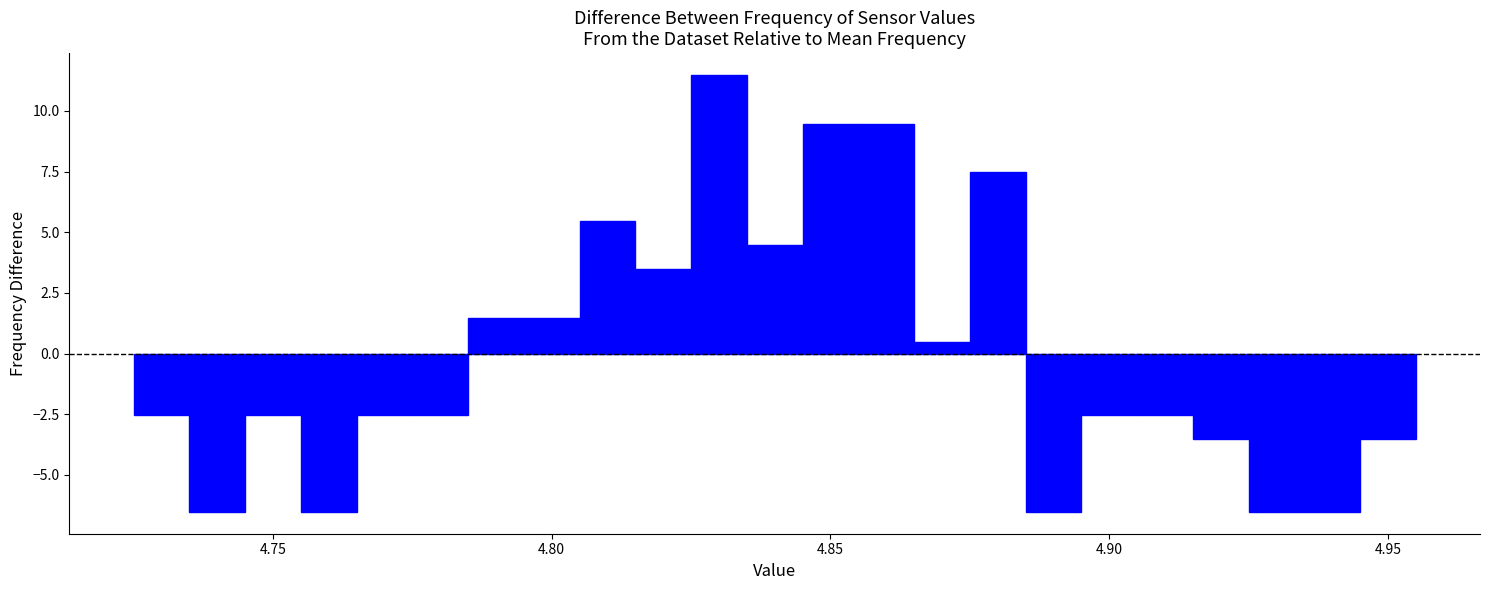

Around what value on the x-axis is the tallest bar? Give the approximate position of its centre, as read against the axis.

4.830